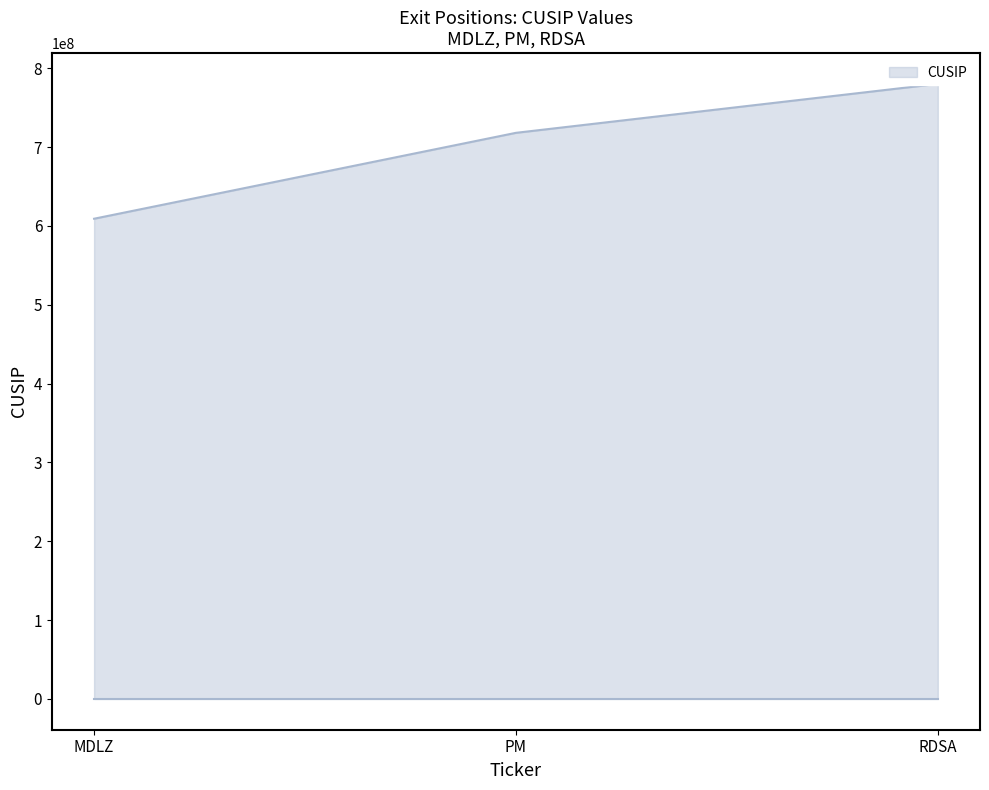

The value at RDSA is 430201733. True or false?

False